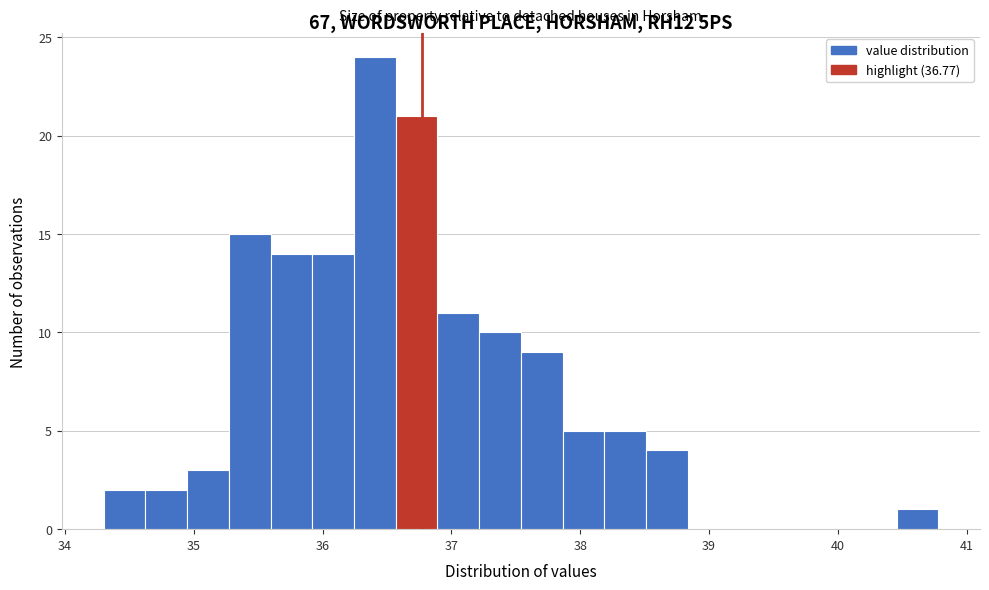

Read against the x-axis, roughly where is the centre of the tallest bar?

36.4